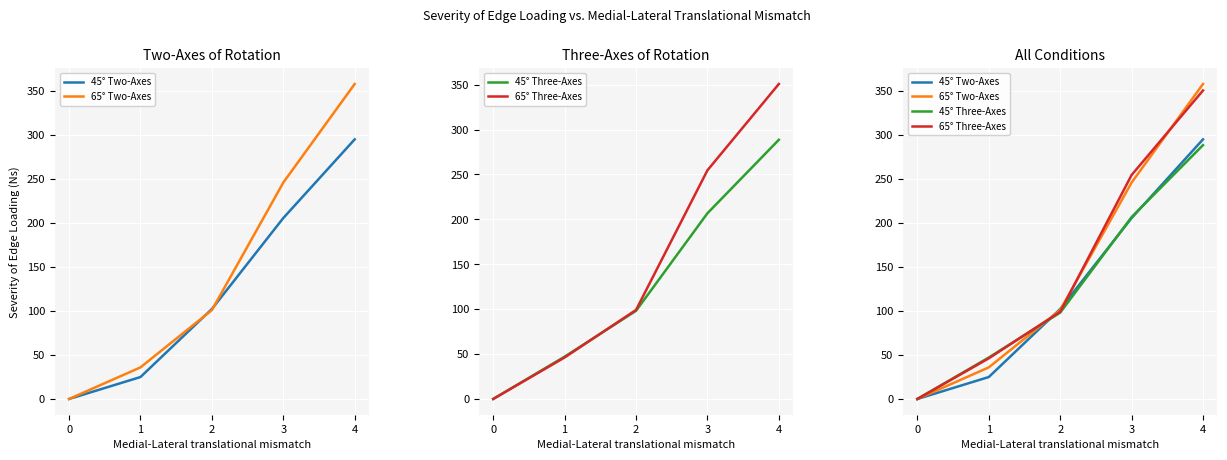

How many times do 65° Three-Axes and 65° Two-Axes cross each other?

3